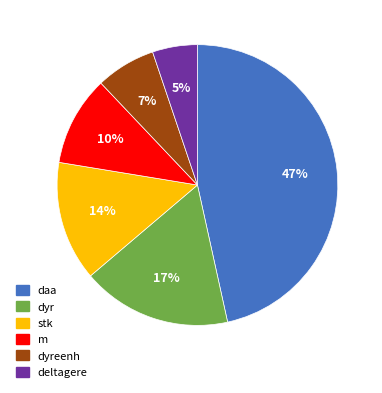

Is there a majority slice in this chart?

No